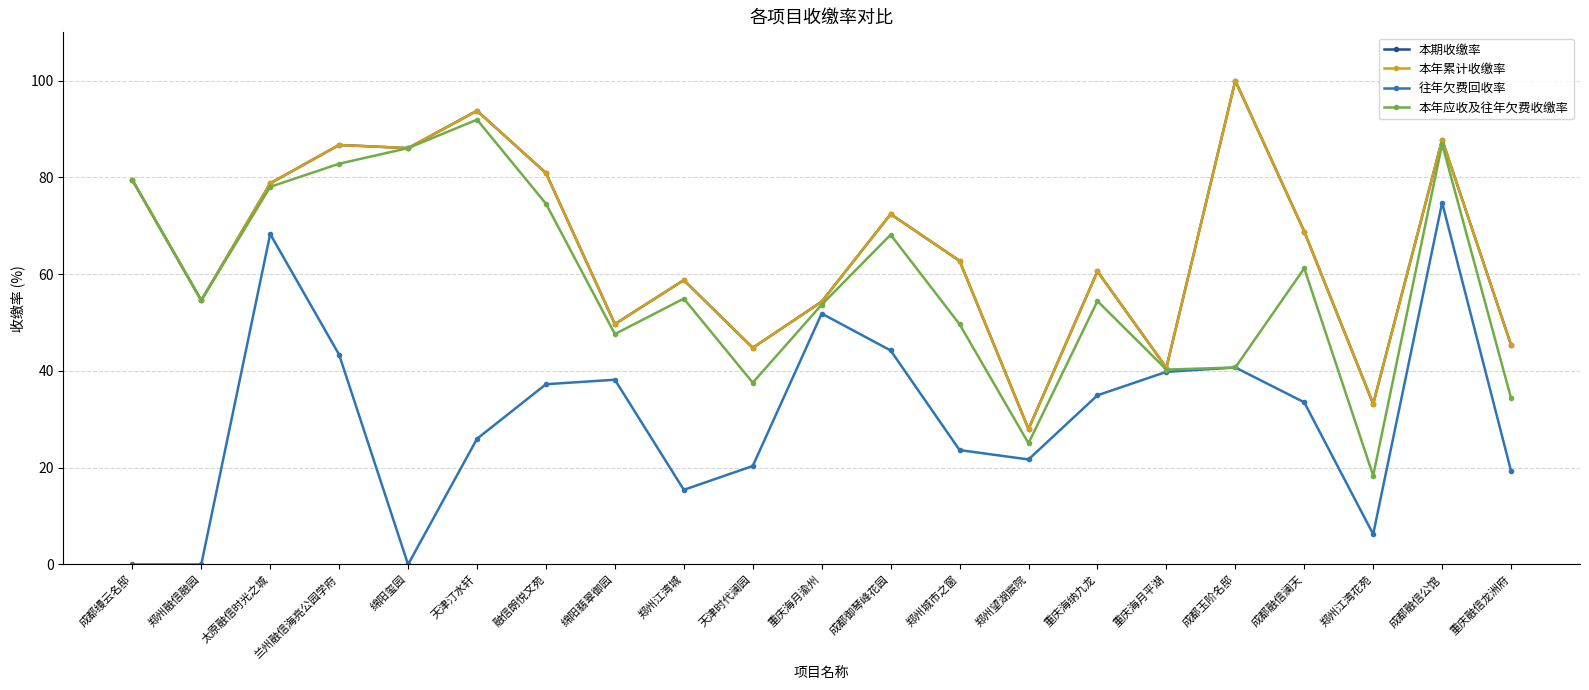

True or false: 往年欠费回收率 and 本年累计收缴率 intersect in this chart.

False